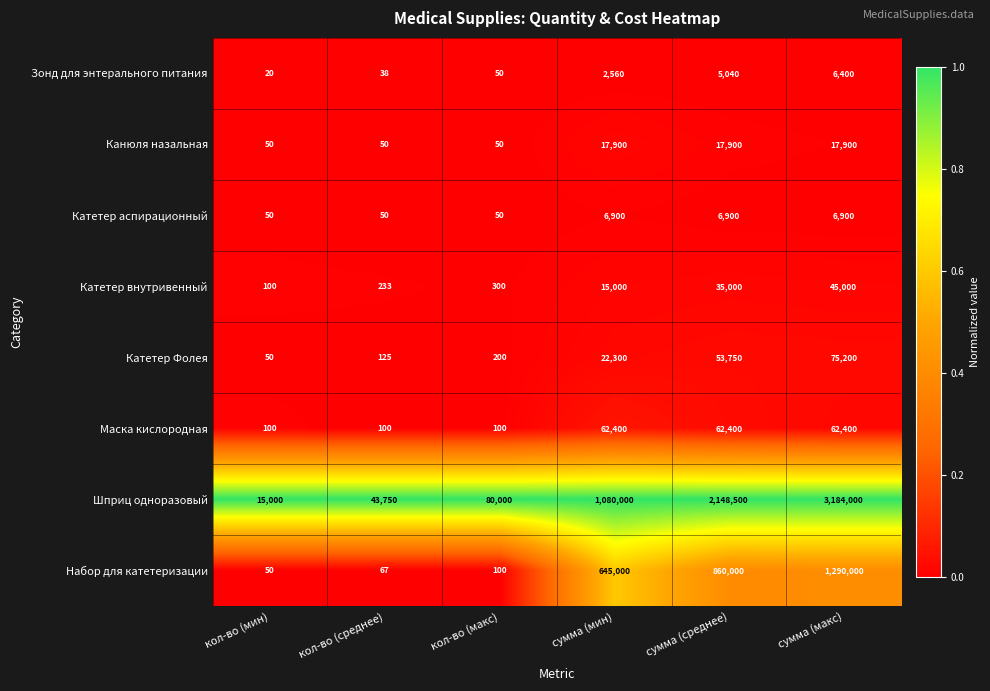

How many distinct data groups are displayed?

8